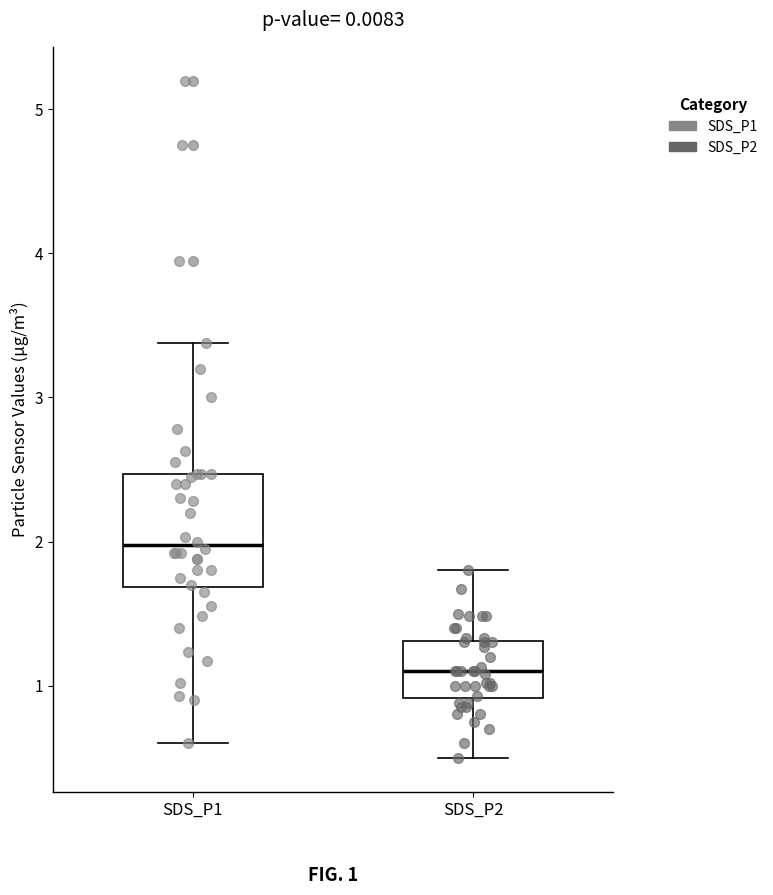

Which box is the tallest, from its lower edge to its upper edge?

SDS_P1